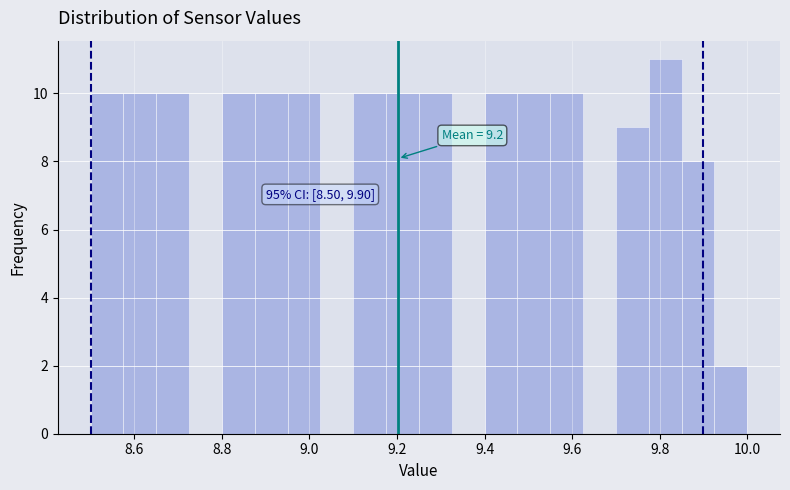

Read against the x-axis, roughly where is the centre of the tallest bar?

9.82